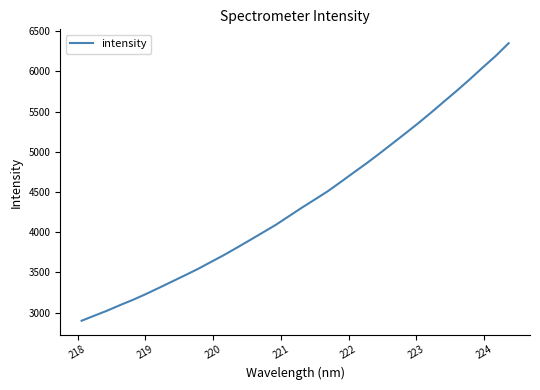

What is the greatest value displayed?

6351.2